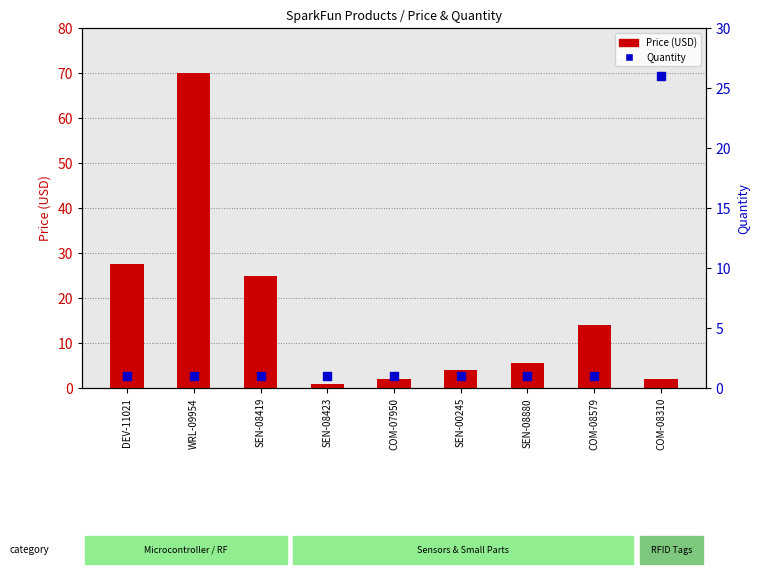

At which category is the sum across all series the highest?

WRL-09954